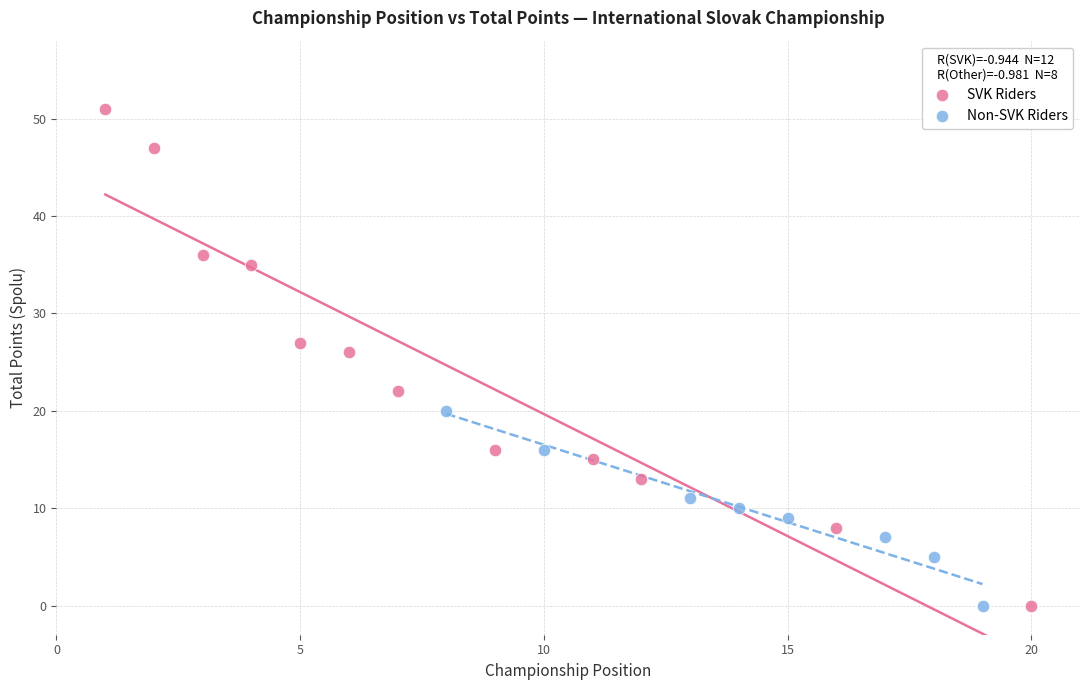

Which series reaches the maximum Y coordinate?

SVK Riders